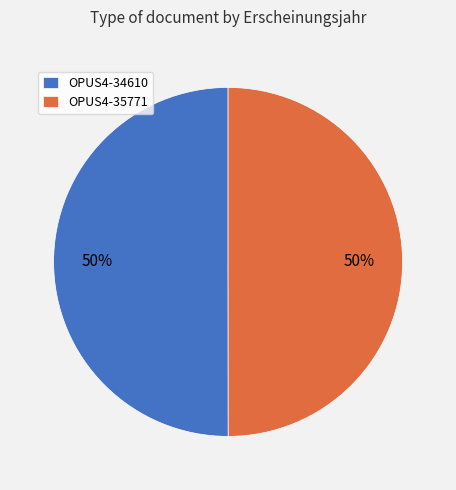

To the nearest percent, what percentage of the pie is OPUS4-34610?

50%